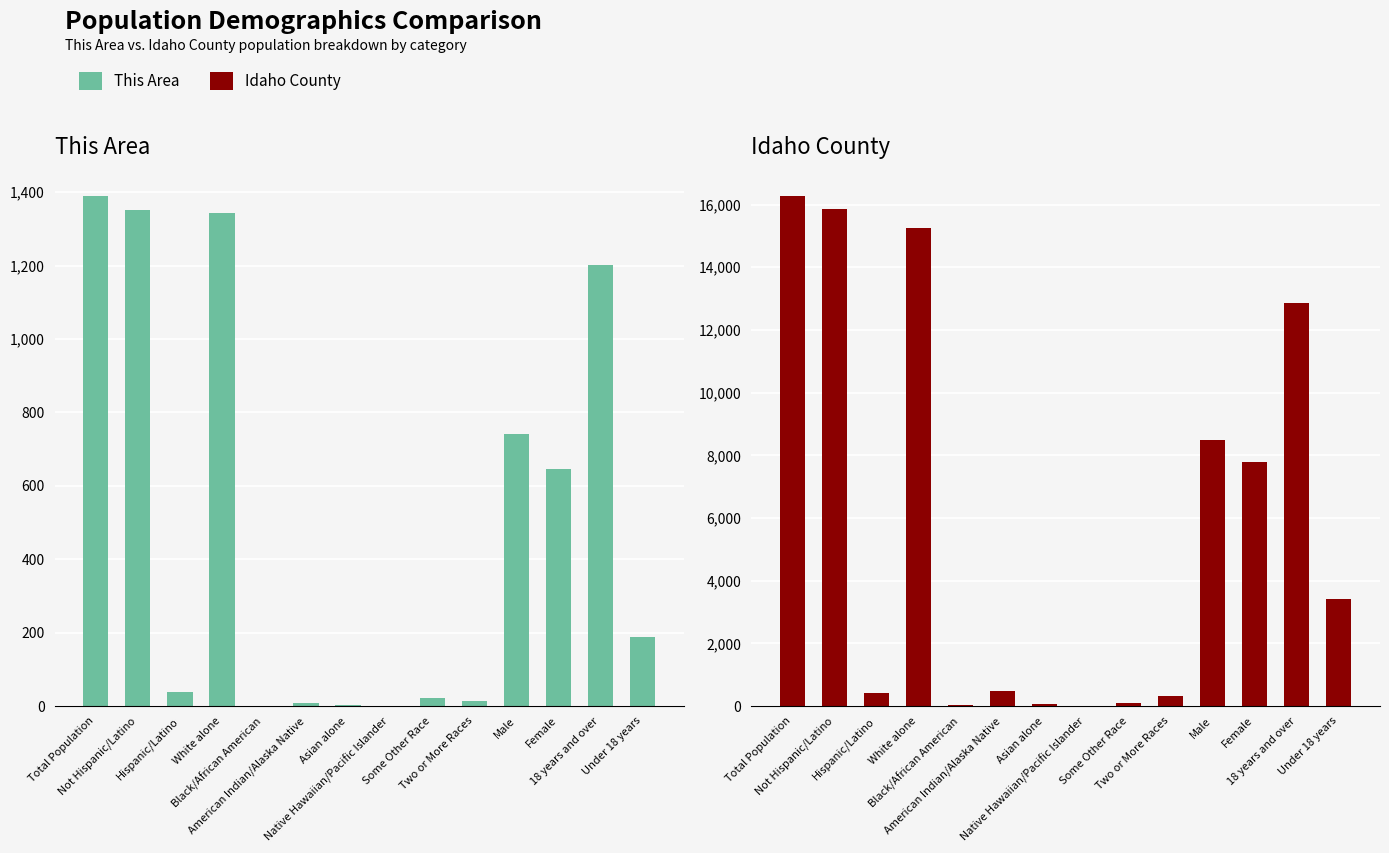

What is the spread (max minus min) of values at Asian alone?

65